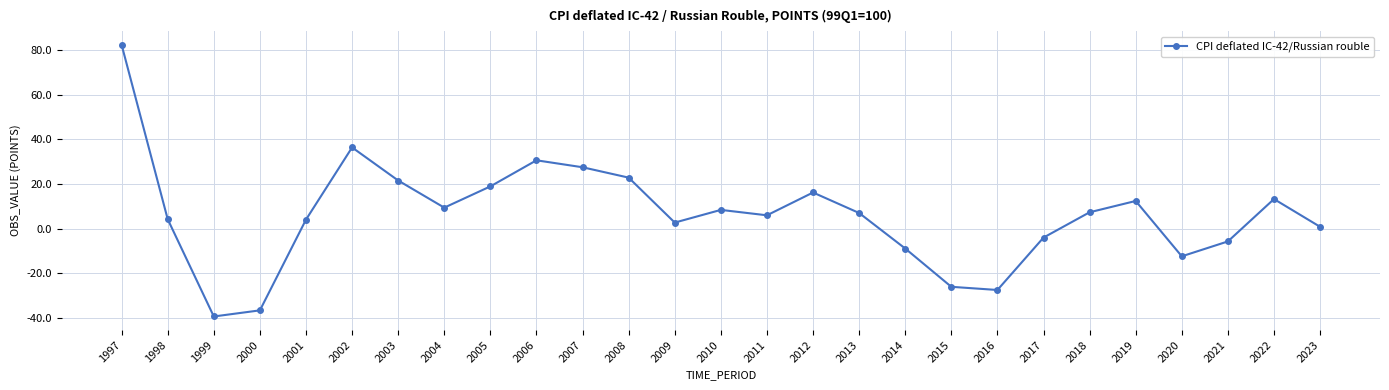

What is the approximate value at 2013?

7.0